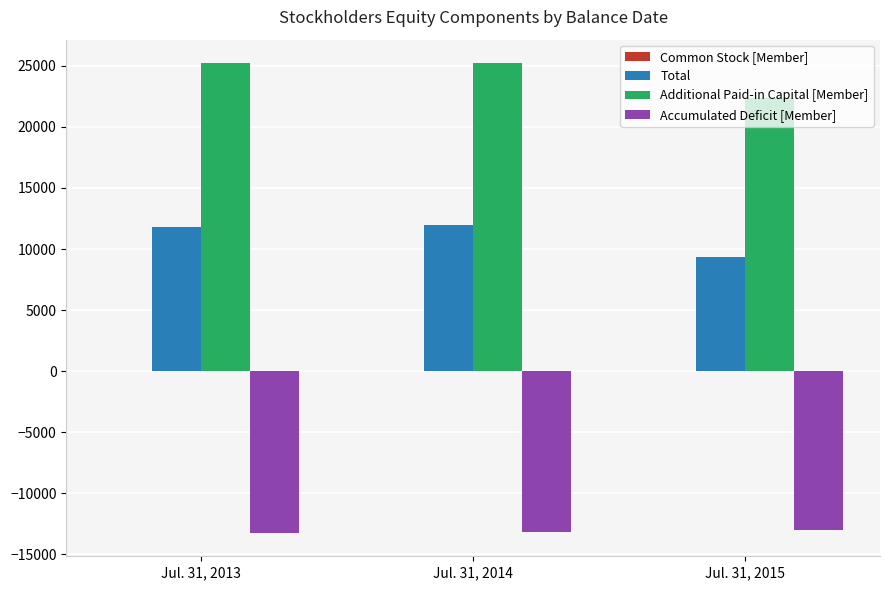

True or false: Total has a value of 5055 at Jul. 31, 2013.

False